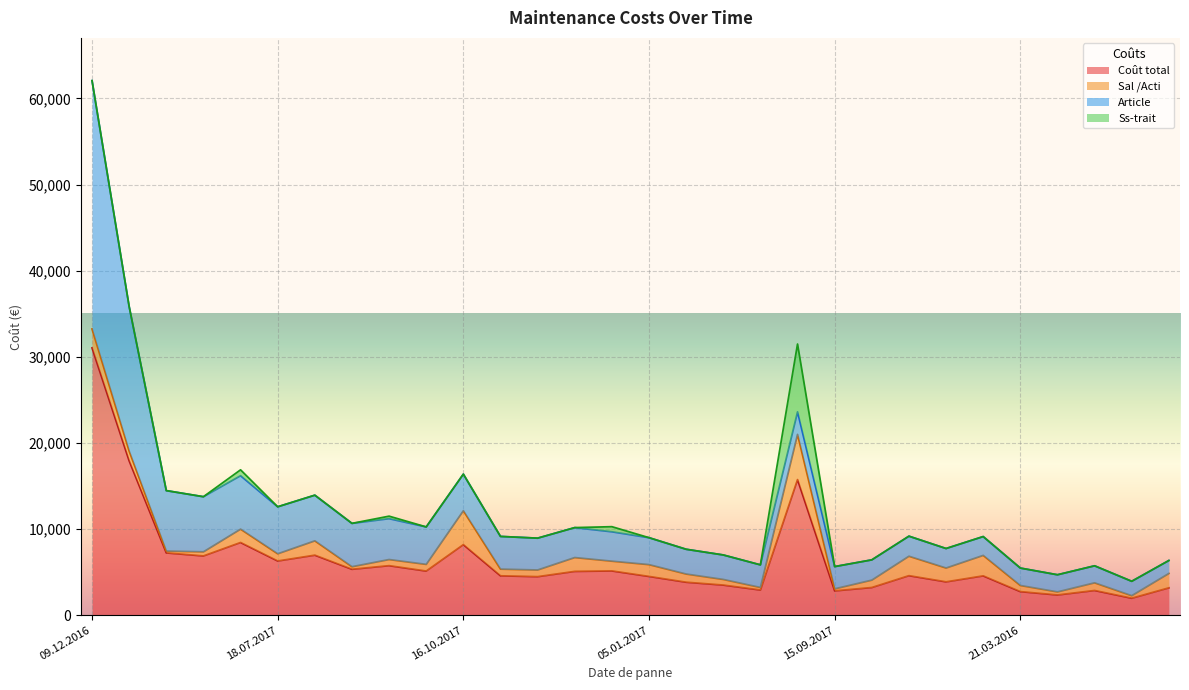

At which category is the sum across all series the highest?

09.12.2016